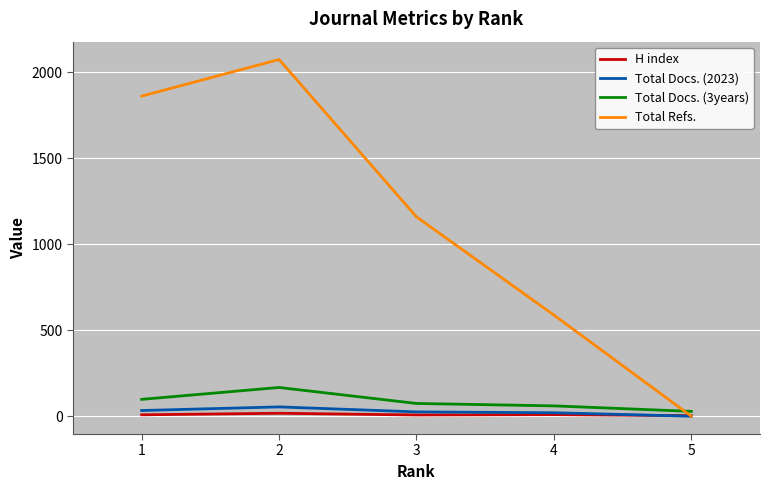

Which series has the largest total across all categories?

Total Refs.